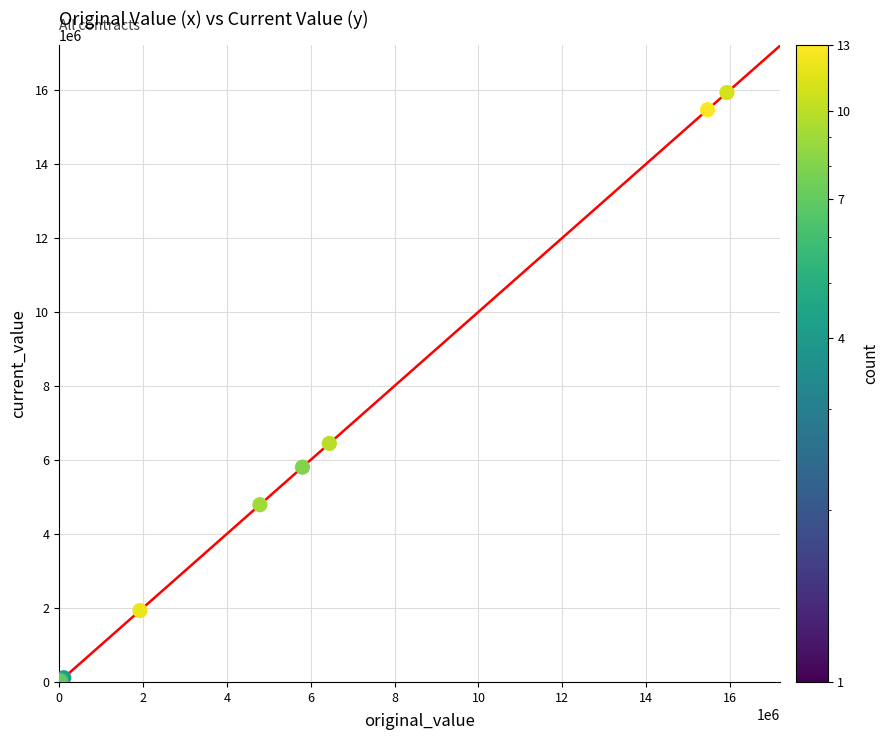

What Y value in the scatter plot is closest to 7967566?

6444536.3